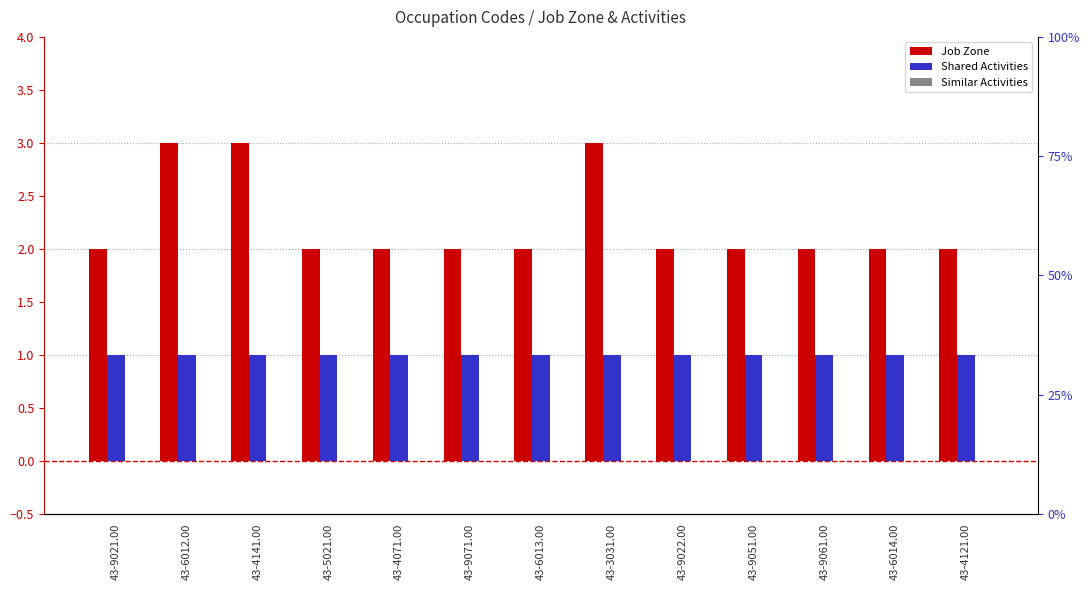

Rank the series by their maximum value, from highest to lowest.

Job Zone, Shared Activities, Similar Activities